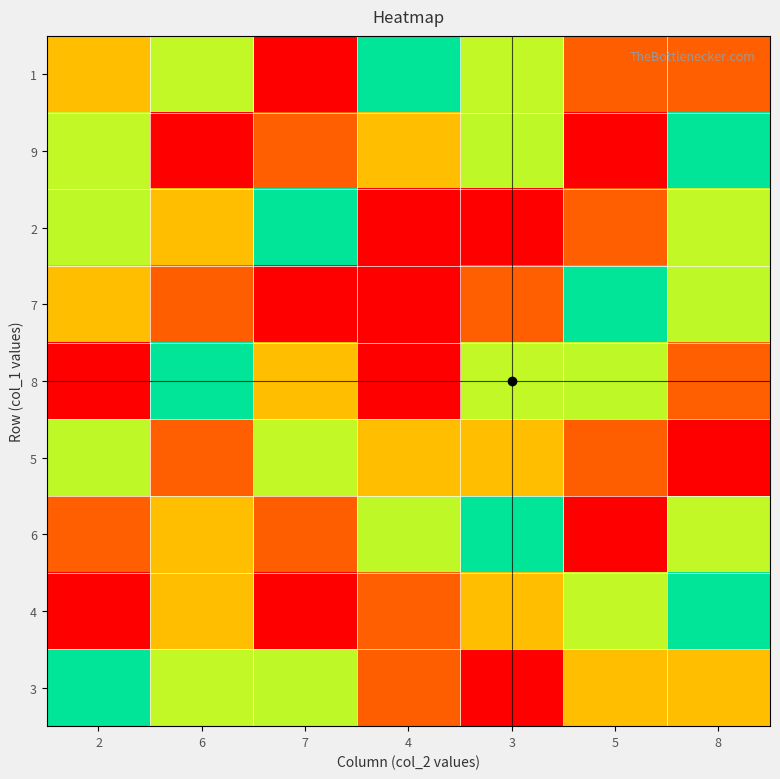

Between 5 and 4, which is larger?

5